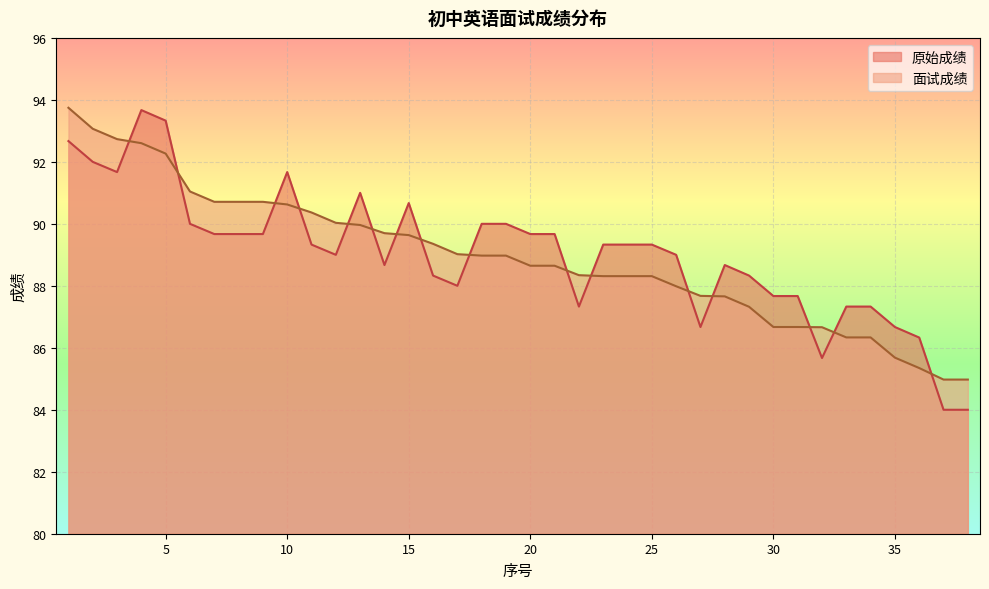

The value of 原始成绩 at 17 is 55.0. True or false?

False